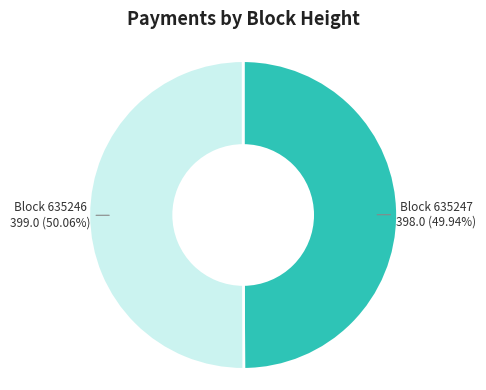

Does any single category account for the majority?

Yes